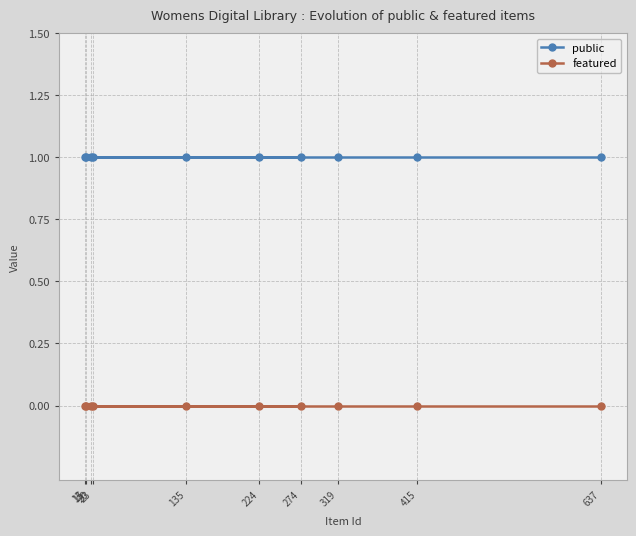

At how many categories does at least one series exceed 0?

10